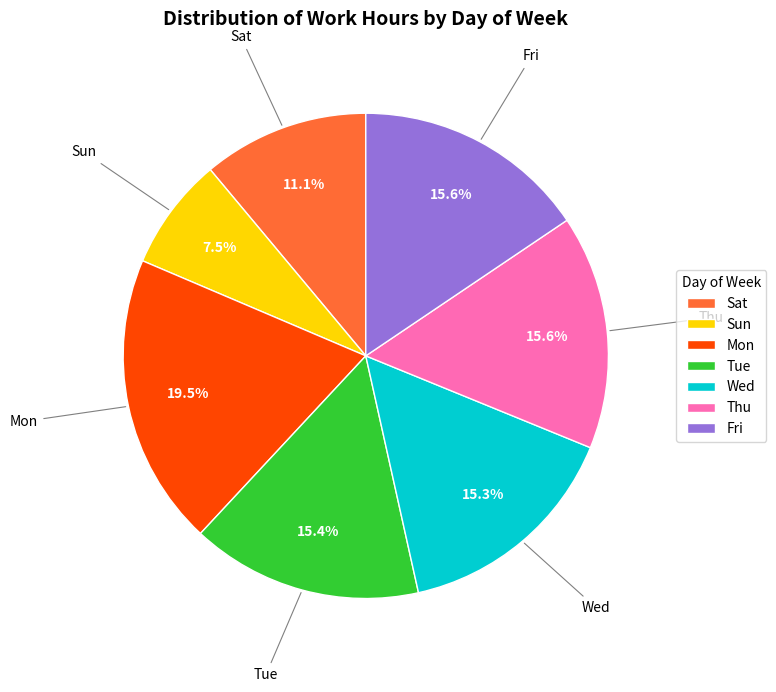

What percentage is the Sat slice, to the nearest percent?

11%